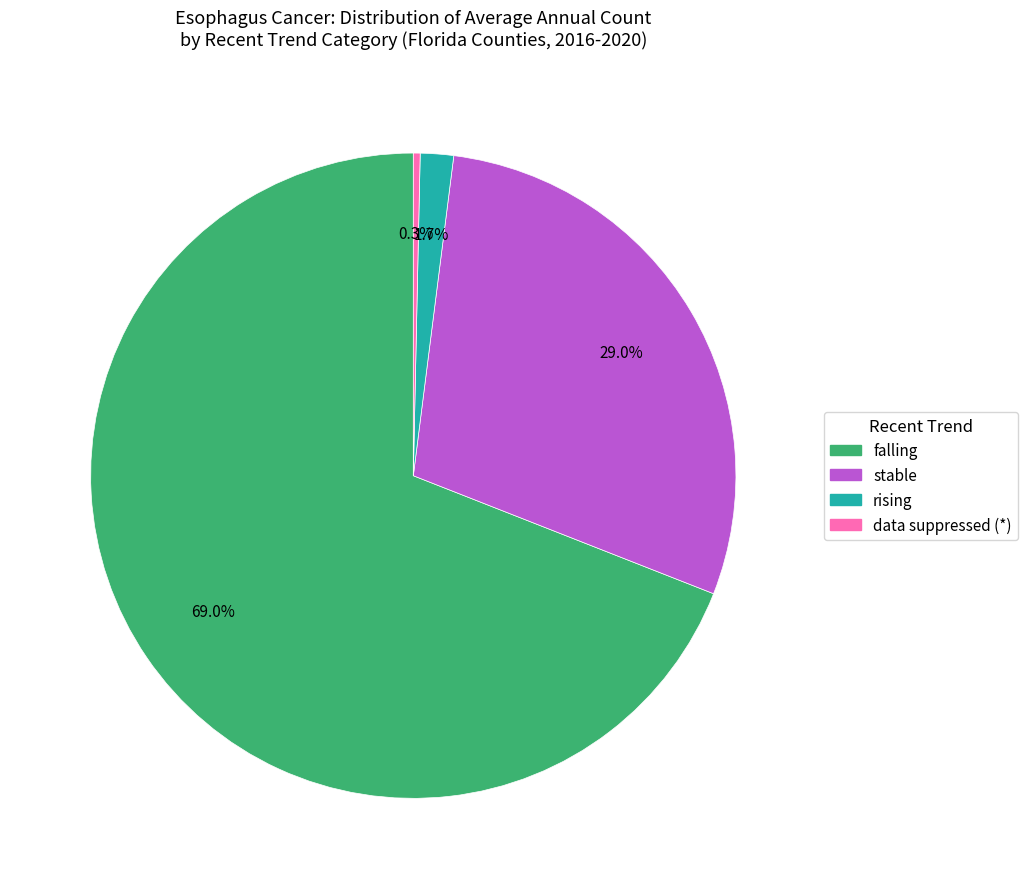

To the nearest percent, what is the difference between the largest and smallest slice percentages?

69%